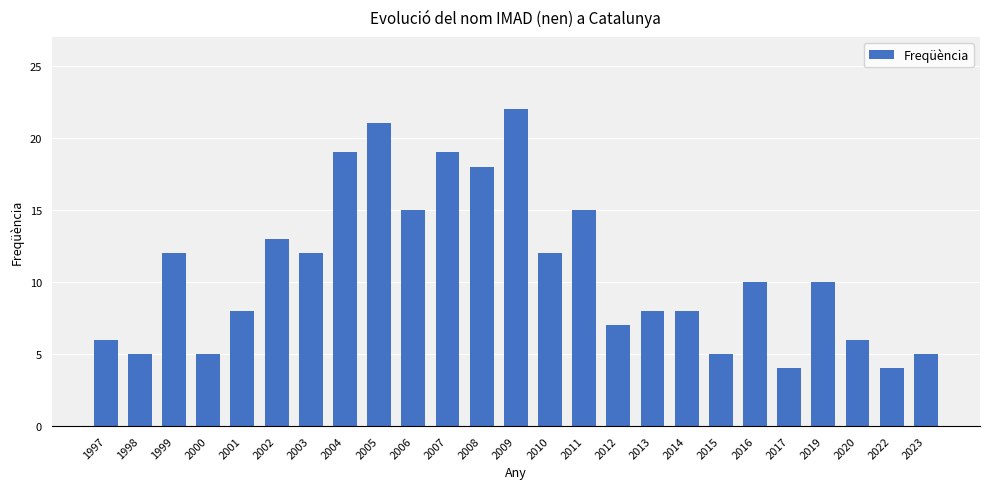

What is the ratio of the value at 2016 to the value at 2015?

2.0